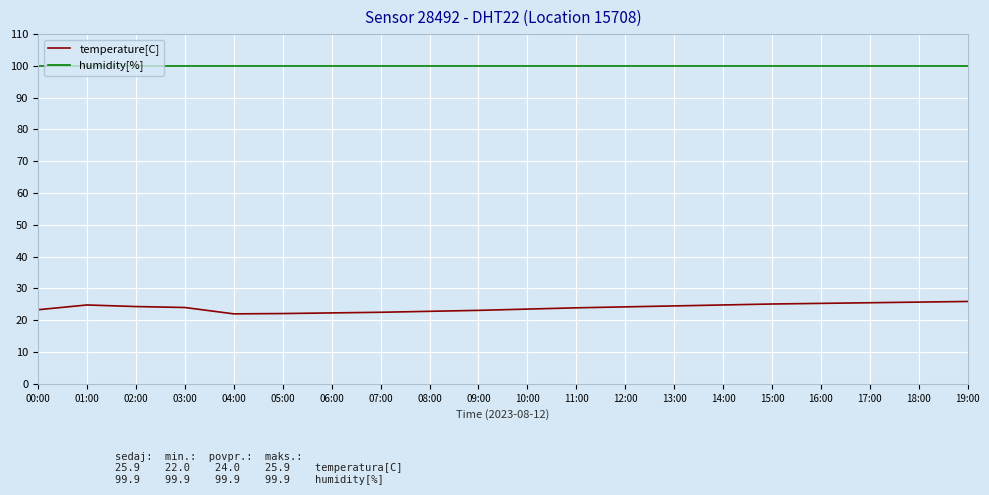

What is the smallest value displayed?

22.0